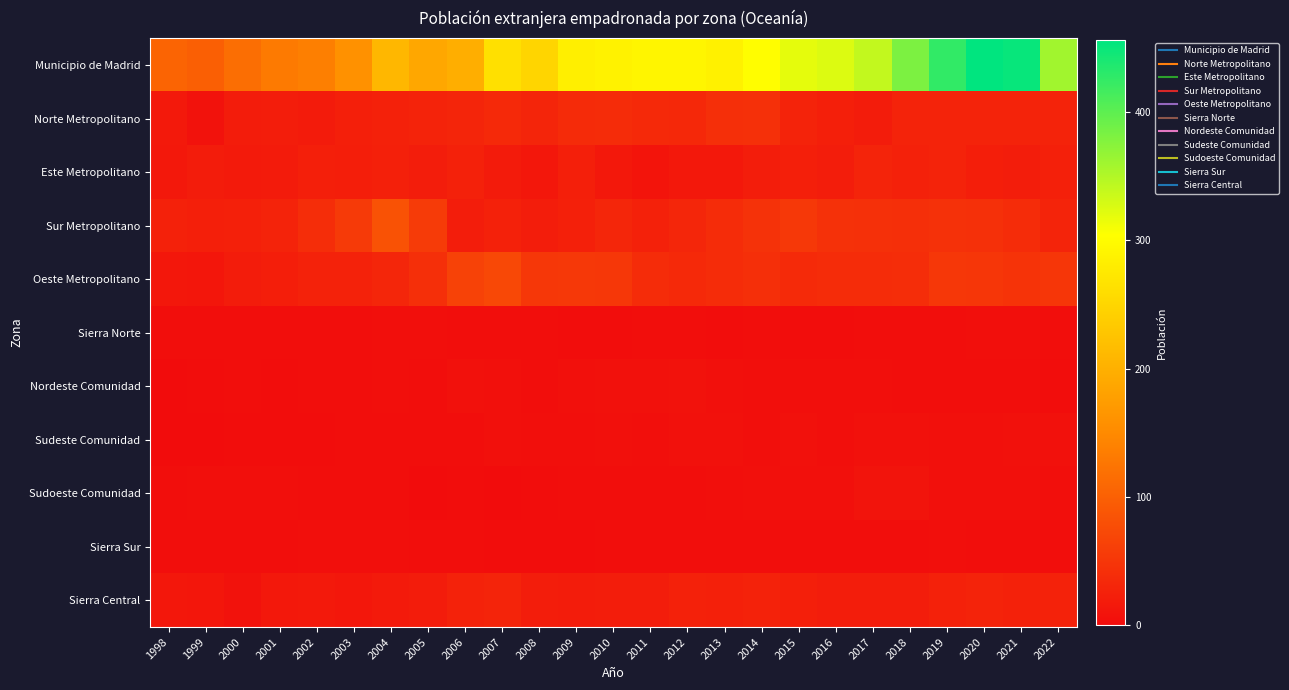

Reading left to right, transcribe all the data shown in this chart.

Municipio de Madrid: 1998=105	1999=98	2000=116	2001=131	2002=137	2003=159	2004=209	2005=188	2006=197	2007=264	2008=249	2009=283	2010=287	2011=291	2012=292	2013=286	2014=302	2015=319	2016=325	2017=340	2018=382	2019=426	2020=456	2021=451	2022=359
Norte Metropolitano: 1998=16	1999=8	2000=19	2001=20	2002=18	2003=23	2004=25	2005=27	2006=30	2007=35	2008=30	2009=37	2010=38	2011=34	2012=33	2013=42	2014=43	2015=28	2016=23	2017=19	2018=28	2019=28	2020=27	2021=27	2022=27
Este Metropolitano: 1998=15	1999=19	2000=17	2001=18	2002=23	2003=22	2004=24	2005=20	2006=25	2007=18	2008=13	2009=23	2010=15	2011=10	2012=15	2013=15	2014=21	2015=23	2016=21	2017=29	2018=25	2019=27	2020=22	2021=21	2022=24
Sur Metropolitano: 1998=25	1999=23	2000=24	2001=27	2002=40	2003=55	2004=83	2005=56	2006=20	2007=25	2008=20	2009=24	2010=31	2011=25	2012=32	2013=39	2014=45	2015=53	2016=44	2017=43	2018=41	2019=44	2020=43	2021=38	2022=29
Oeste Metropolitano: 1998=14	1999=12	2000=19	2001=22	2002=26	2003=26	2004=31	2005=41	2006=65	2007=72	2008=51	2009=52	2010=51	2011=38	2012=34	2013=38	2014=41	2015=36	2016=38	2017=38	2018=40	2019=51	2020=50	2021=47	2022=50
Sierra Norte: 1998=2	1999=2	2000=2	2001=2	2002=3	2003=2	2004=4	2005=4	2006=3	2007=2	2008=2	2009=1	2010=1	2011=2	2012=2	2013=1	2014=2	2015=1	2016=1	2017=2	2018=2	2019=2	2020=4	2021=4	2022=2
Nordeste Comunidad: 1998=0	1999=1	2000=2	2001=1	2002=2	2003=2	2004=4	2005=3	2006=6	2007=5	2008=3	2009=5	2010=6	2011=7	2012=8	2013=5	2014=4	2015=4	2016=4	2017=4	2018=3	2019=2	2020=3	2021=3	2022=1
Sudeste Comunidad: 1998=0	1999=0	2000=1	2001=1	2002=1	2003=3	2004=3	2005=3	2006=3	2007=5	2008=4	2009=4	2010=5	2011=4	2012=6	2013=6	2014=4	2015=6	2016=4	2017=6	2018=6	2019=5	2020=5	2021=7	2022=6
Sudoeste Comunidad: 1998=3	1999=4	2000=4	2001=4	2002=2	2003=2	2004=3	2005=0	2006=1	2007=0	2008=1	2009=2	2010=3	2011=2	2012=3	2013=4	2014=5	2015=5	2016=5	2017=9	2018=9	2019=5	2020=5	2021=5	2022=4
Sierra Sur: 1998=2	1999=2	2000=2	2001=2	2002=4	2003=4	2004=4	2005=2	2006=2	2007=1	2008=1	2009=1	2010=2	2011=2	2012=2	2013=2	2014=3	2015=3	2016=3	2017=3	2018=3	2019=4	2020=3	2021=3	2022=2
Sierra Central: 1998=13	1999=12	2000=8	2001=15	2002=16	2003=14	2004=17	2005=19	2006=26	2007=29	2008=21	2009=19	2010=21	2011=20	2012=25	2013=24	2014=26	2015=23	2016=20	2017=20	2018=20	2019=25	2020=27	2021=25	2022=26